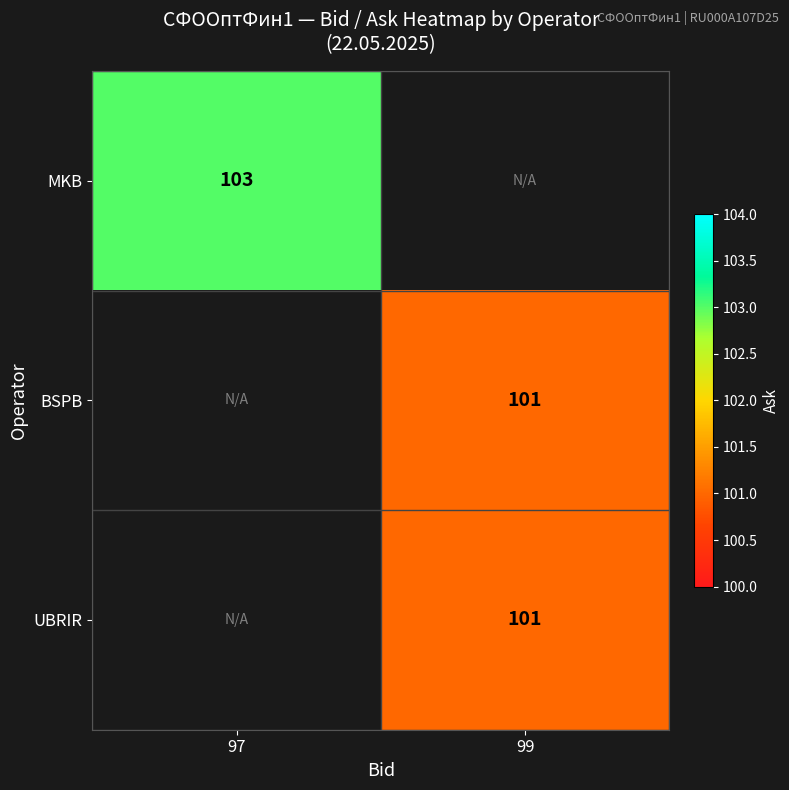

What is the greatest value displayed?

103.0